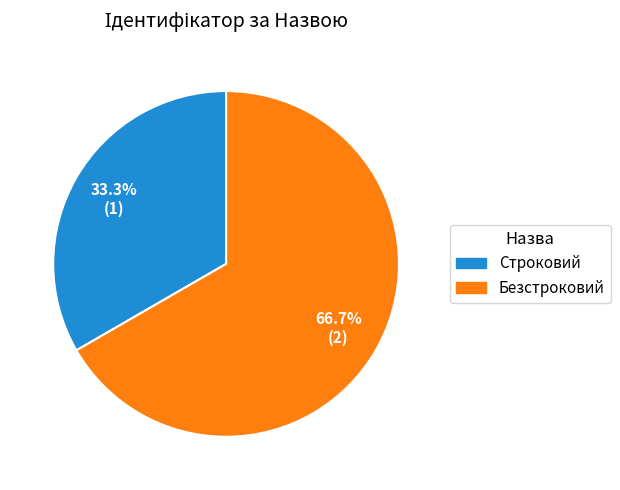

Rank the categories by value from lowest to highest.

Строковий, Безстроковий